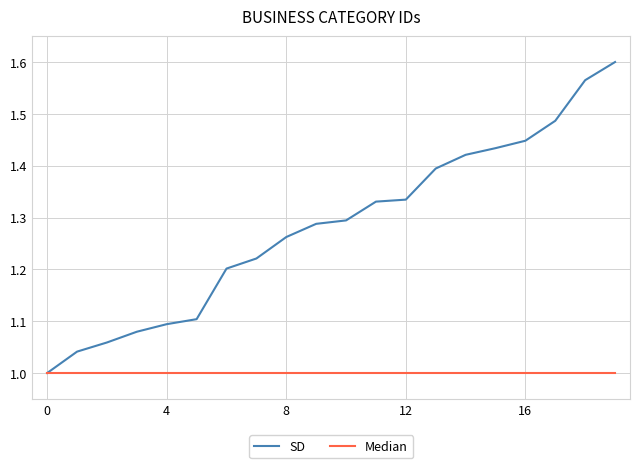

Which series has the widest spread of values?

SD